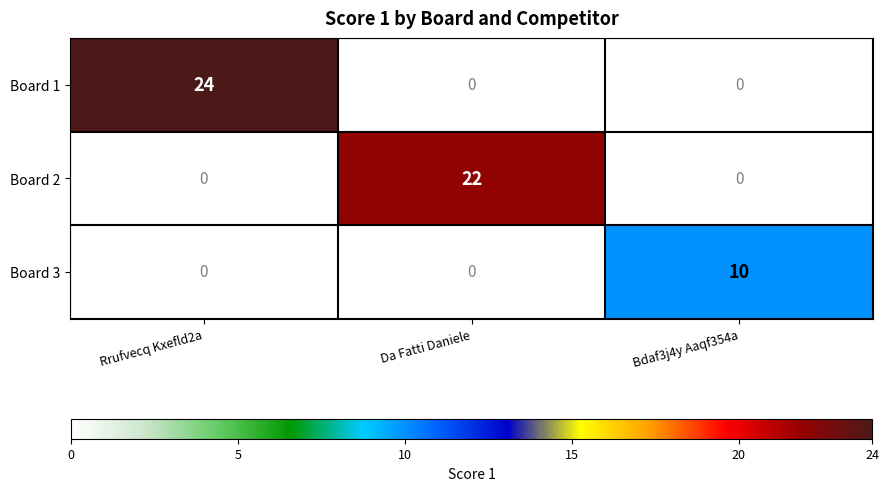

Which series has the largest range (max minus min)?

Board 1